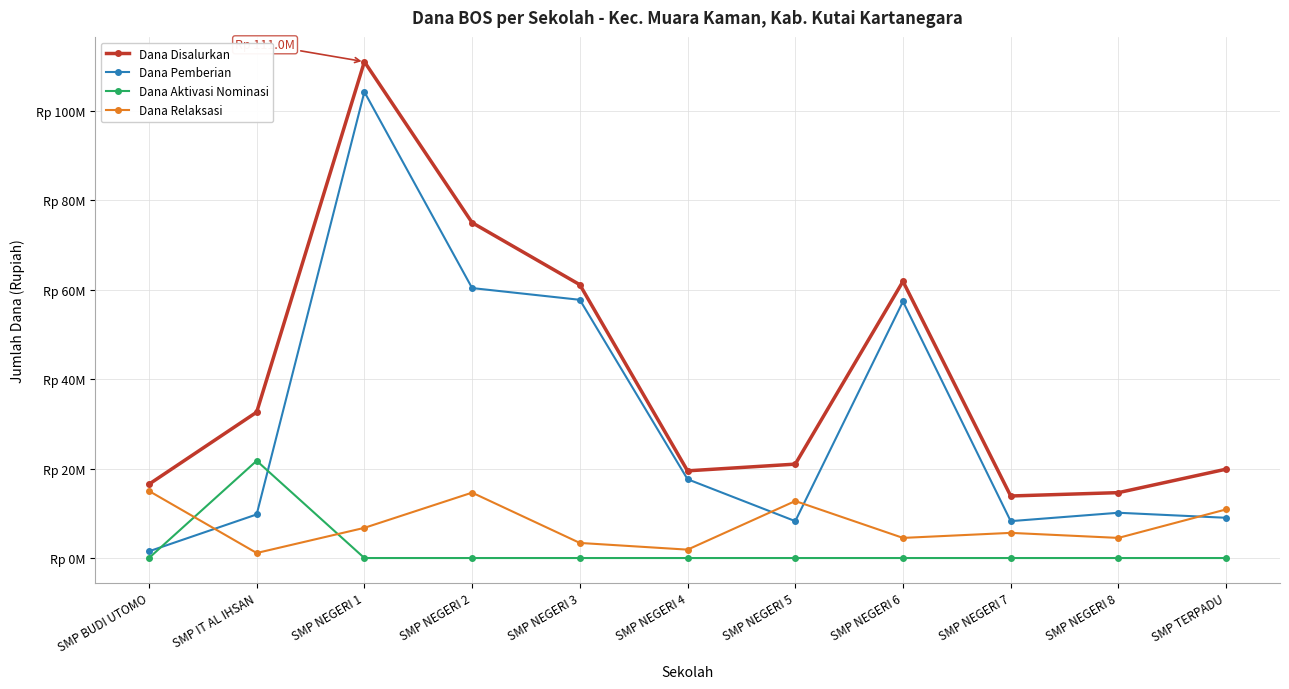

Reading right to left, what are all the values shown in this chart?

Dana Disalurkan: SMP TERPADU=19875000	SMP NEGERI 8=14625000	SMP NEGERI 7=13875000	SMP NEGERI 6=61875000	SMP NEGERI 5=21000000	SMP NEGERI 4=19500000	SMP NEGERI 3=61125000	SMP NEGERI 2=75000000	SMP NEGERI 1=111000000	SMP IT AL IHSAN=32625000	SMP BUDI UTOMO=16500000
Dana Pemberian: SMP TERPADU=9000000	SMP NEGERI 8=10125000	SMP NEGERI 7=8250000	SMP NEGERI 6=57375000	SMP NEGERI 5=8250000	SMP NEGERI 4=17625000	SMP NEGERI 3=57750000	SMP NEGERI 2=60375000	SMP NEGERI 1=104250000	SMP IT AL IHSAN=9750000	SMP BUDI UTOMO=1500000
Dana Aktivasi Nominasi: SMP TERPADU=0	SMP NEGERI 8=0	SMP NEGERI 7=0	SMP NEGERI 6=0	SMP NEGERI 5=0	SMP NEGERI 4=0	SMP NEGERI 3=0	SMP NEGERI 2=0	SMP NEGERI 1=0	SMP IT AL IHSAN=21750000	SMP BUDI UTOMO=0
Dana Relaksasi: SMP TERPADU=10875000	SMP NEGERI 8=4500000	SMP NEGERI 7=5625000	SMP NEGERI 6=4500000	SMP NEGERI 5=12750000	SMP NEGERI 4=1875000	SMP NEGERI 3=3375000	SMP NEGERI 2=14625000	SMP NEGERI 1=6750000	SMP IT AL IHSAN=1125000	SMP BUDI UTOMO=15000000